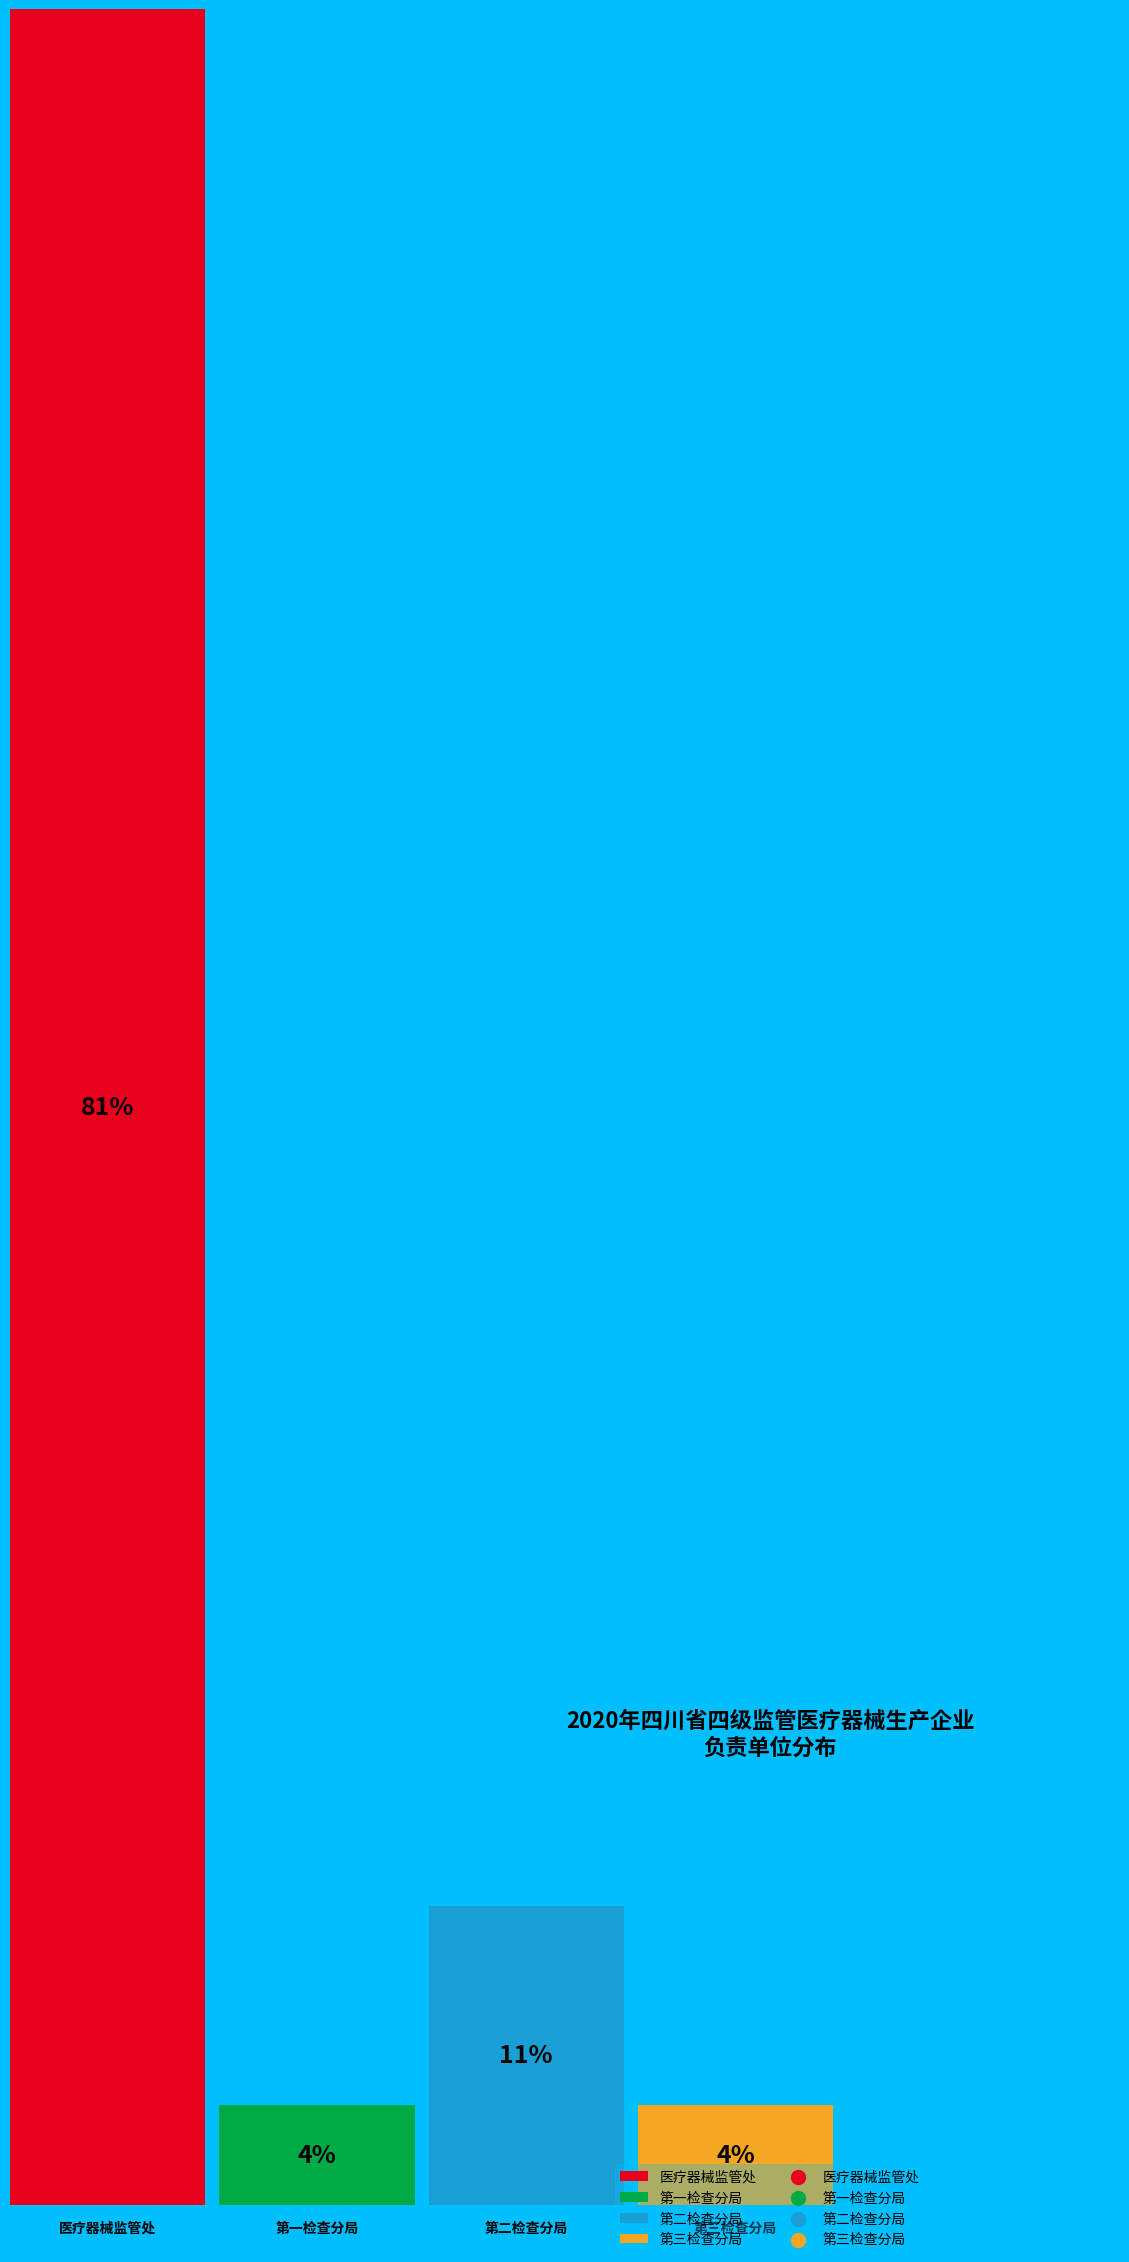

Which slice represents more than half of the pie?

医疗器械监管处